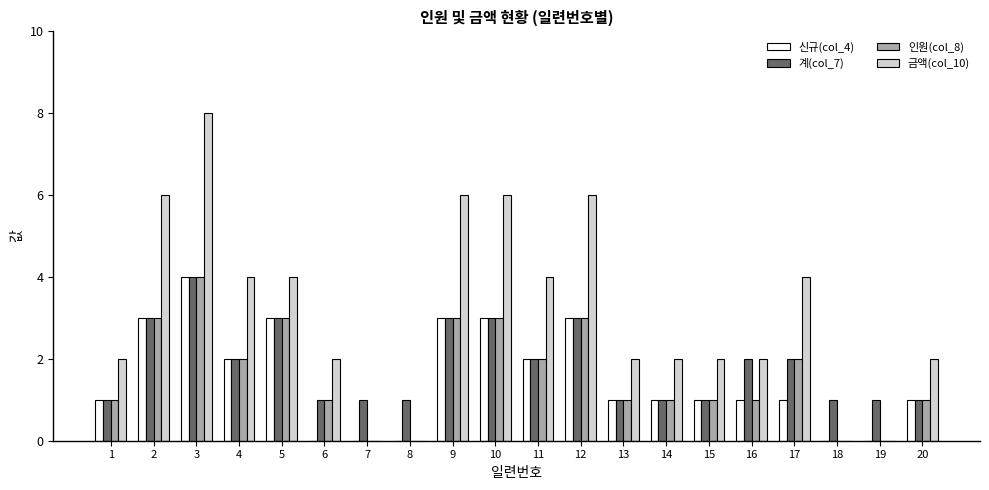

Which series has the largest total across all categories?

금액(col_10)